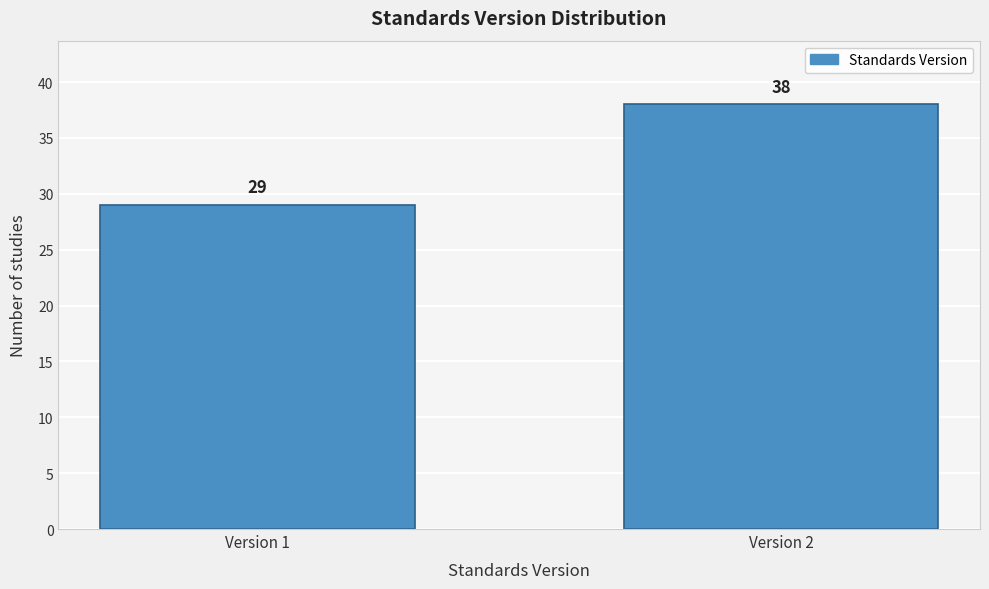

Reading right to left, transcribe all the data shown in this chart.

38	29